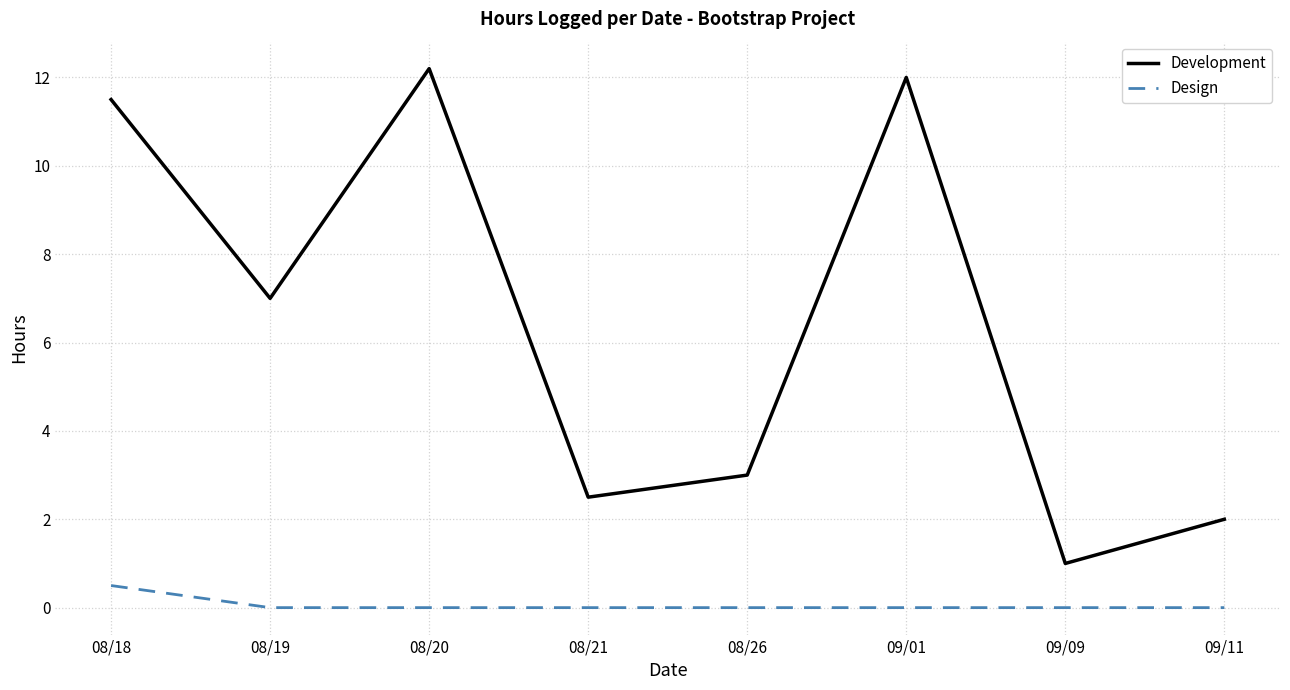

At 08/19, list the series in order from smallest to largest.

Design, Development